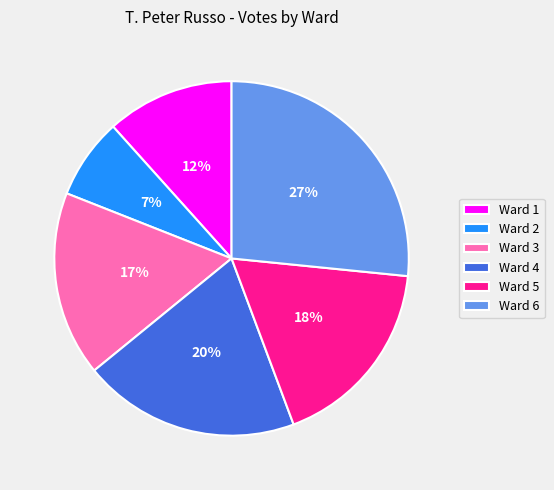

To the nearest percent, what percentage of the pie is Ward 3?

17%